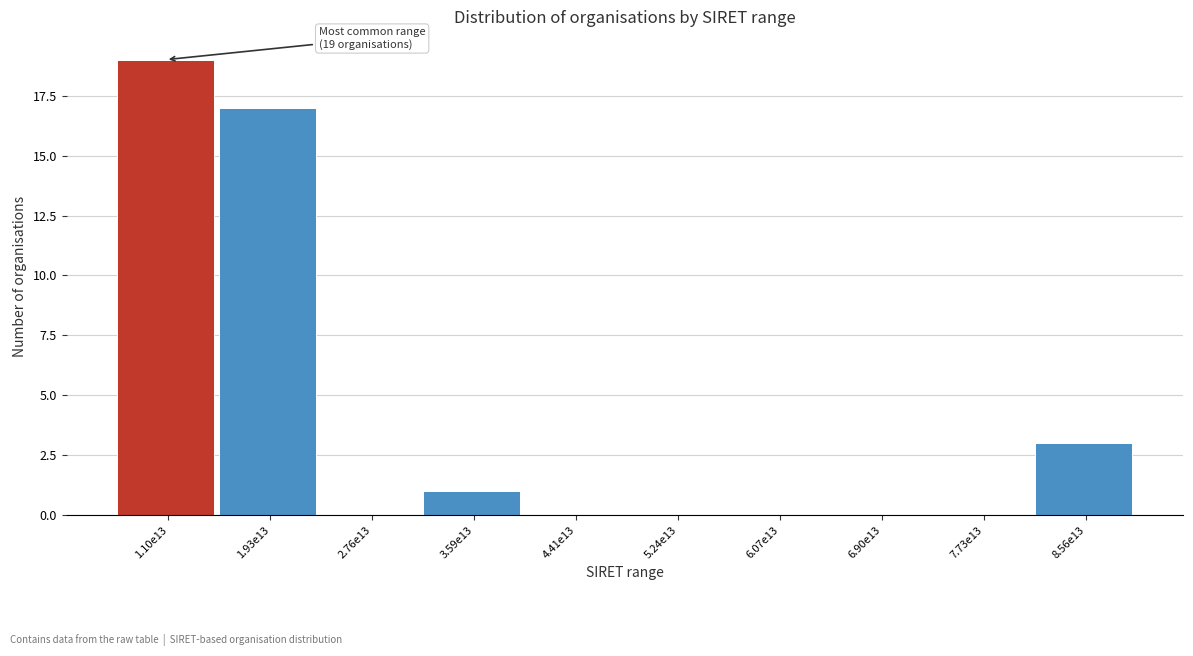

Reading left to right, list all the values displayed in this chart.

1.10e13=19	1.93e13=17	2.76e13=0	3.59e13=1	4.41e13=0	5.24e13=0	6.07e13=0	6.90e13=0	7.73e13=0	8.56e13=3